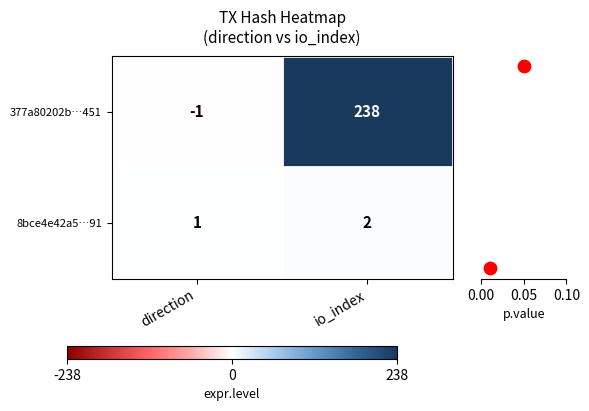

How many 377a80202b…451 values are between -1 and 238?

2